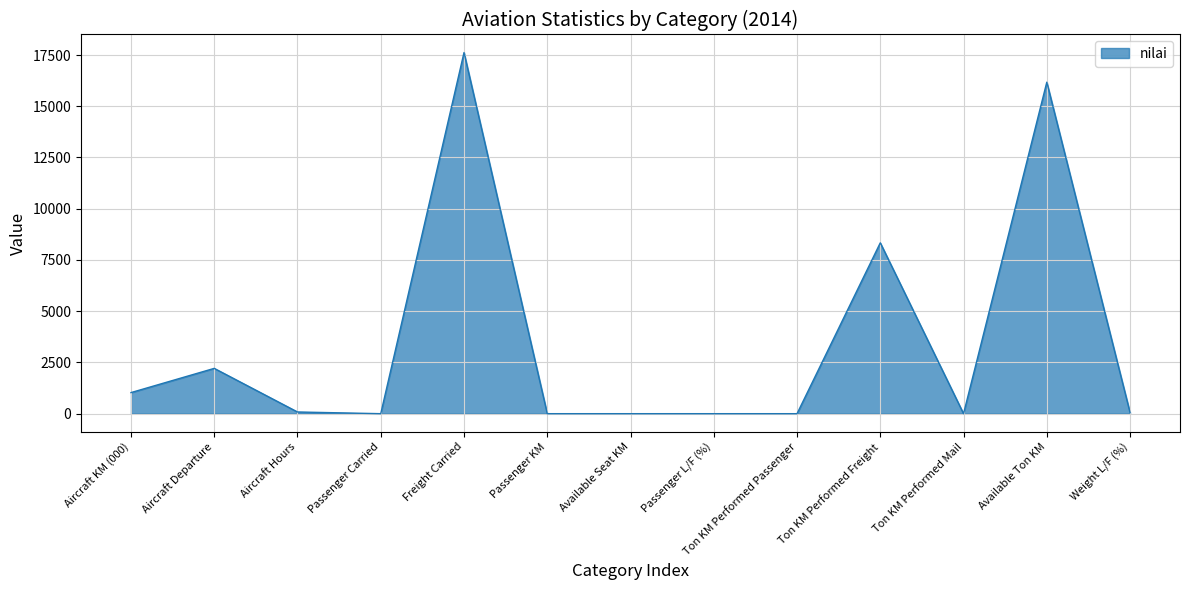

At which label is the value closest to 8810?

Ton KM Performed Freight